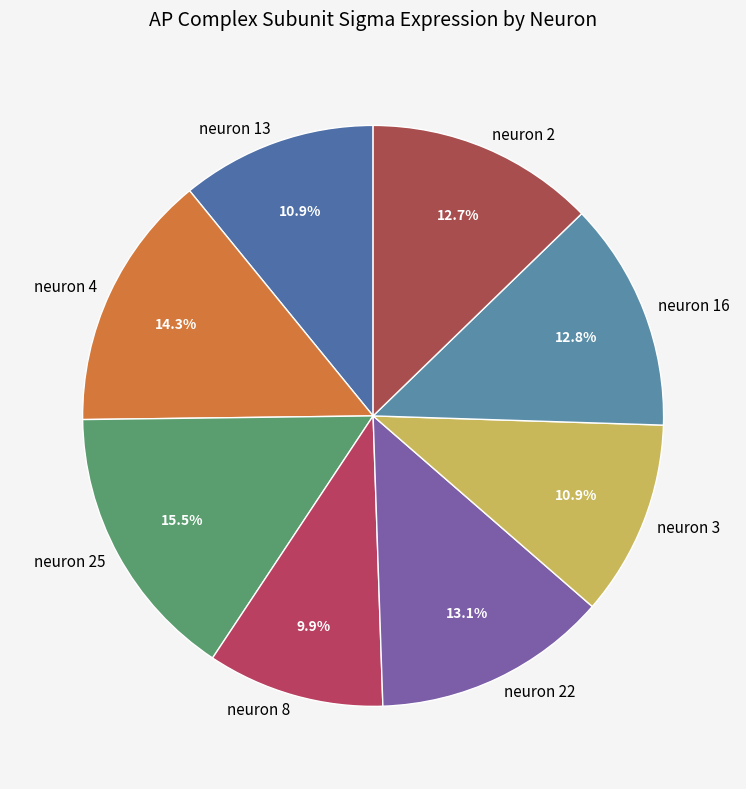

What percentage is NOT represented by neuron 2?

87.3%